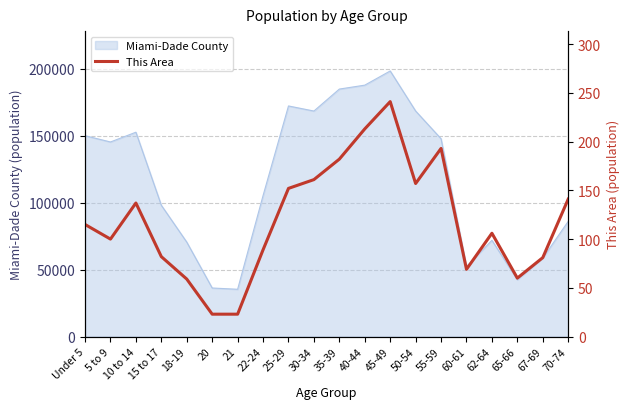

What is the label of the 1st point from the left?

Under 5